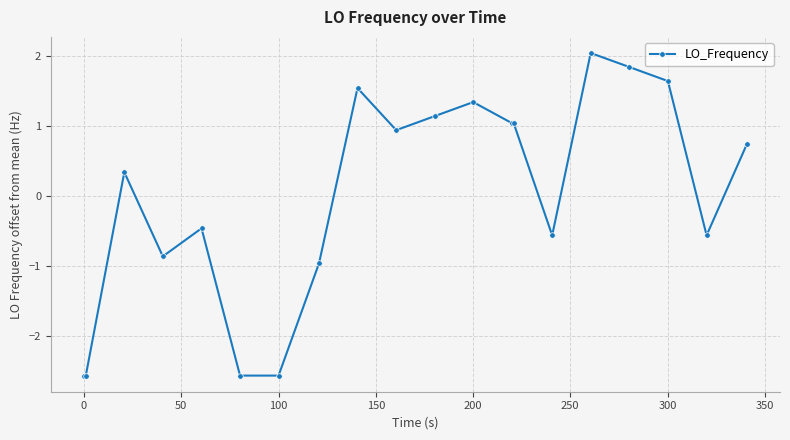

What is the value of the 15th point from the left?

-0.6